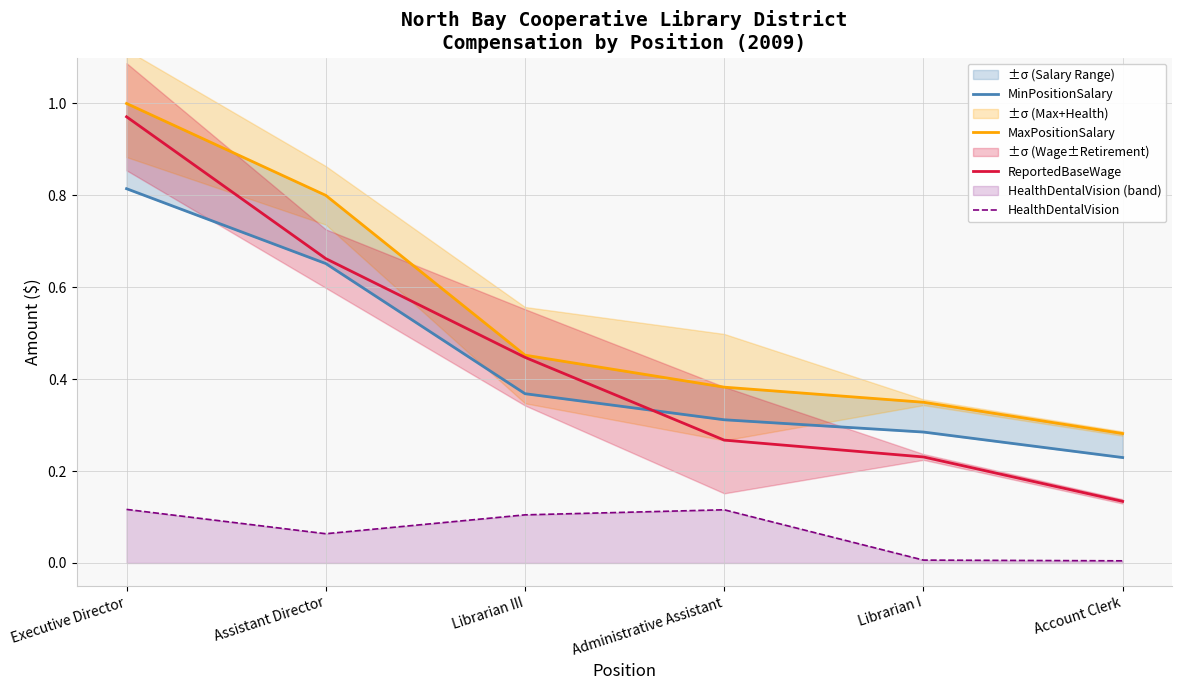

How many lines are shown in the chart?

4